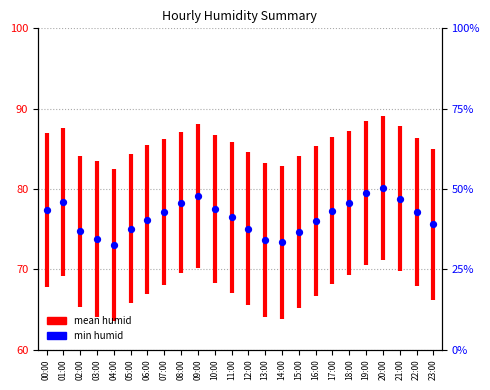

Between 02:00 and 10:00, which is larger?

10:00